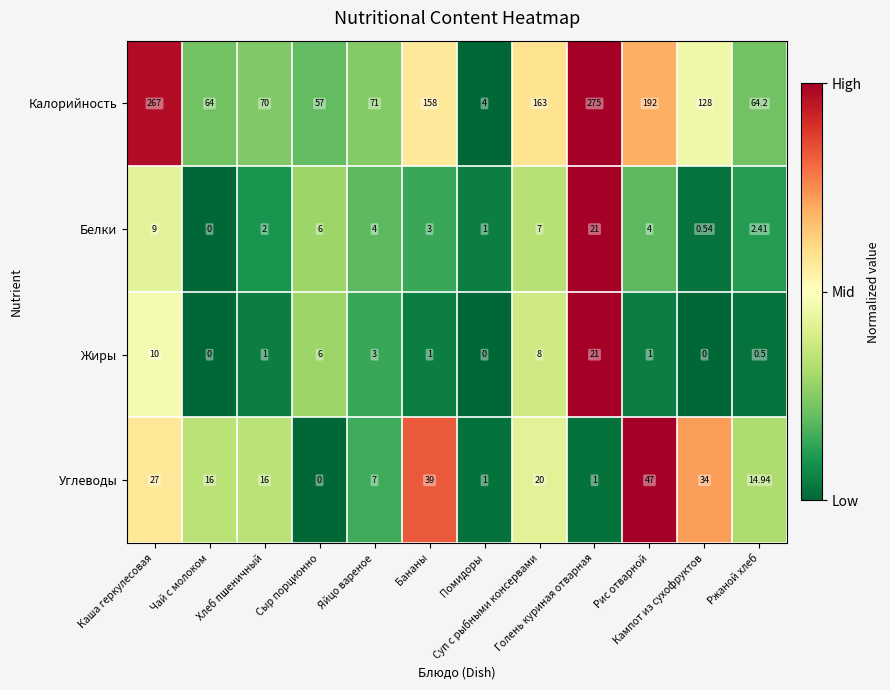

Which series has the largest total across all categories?

Калорийность